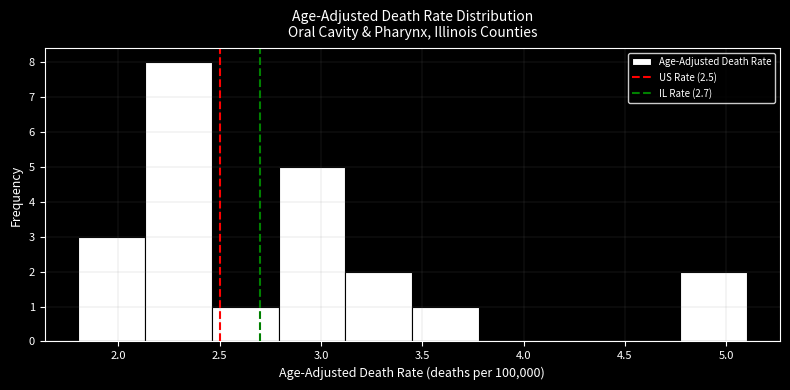

Reading left to right, list every bar in this chart as the range it spans on the x-axis followed by its height. Neither the bar edges nor the heights are printed on the chart, so give them approximately, as read against the axes.

1.80 to 2.13: 3
2.13 to 2.46: 8
2.46 to 2.79: 1
2.79 to 3.12: 5
3.12 to 3.45: 2
3.45 to 3.78: 1
3.78 to 4.11: 0
4.11 to 4.44: 0
4.44 to 4.77: 0
4.77 to 5.10: 2